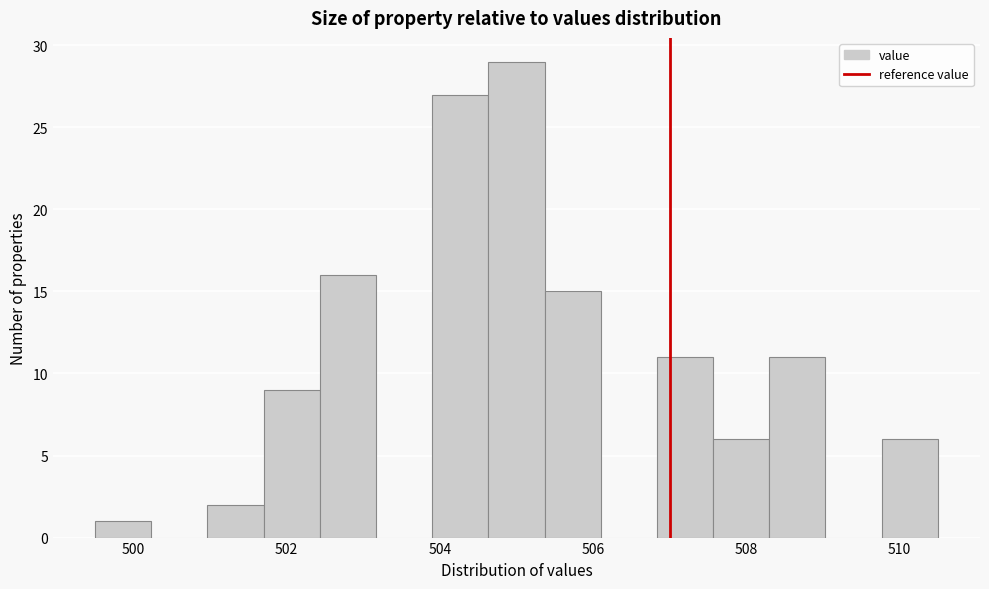

Read against the x-axis, roughly where is the centre of the tallest bar?

505.0